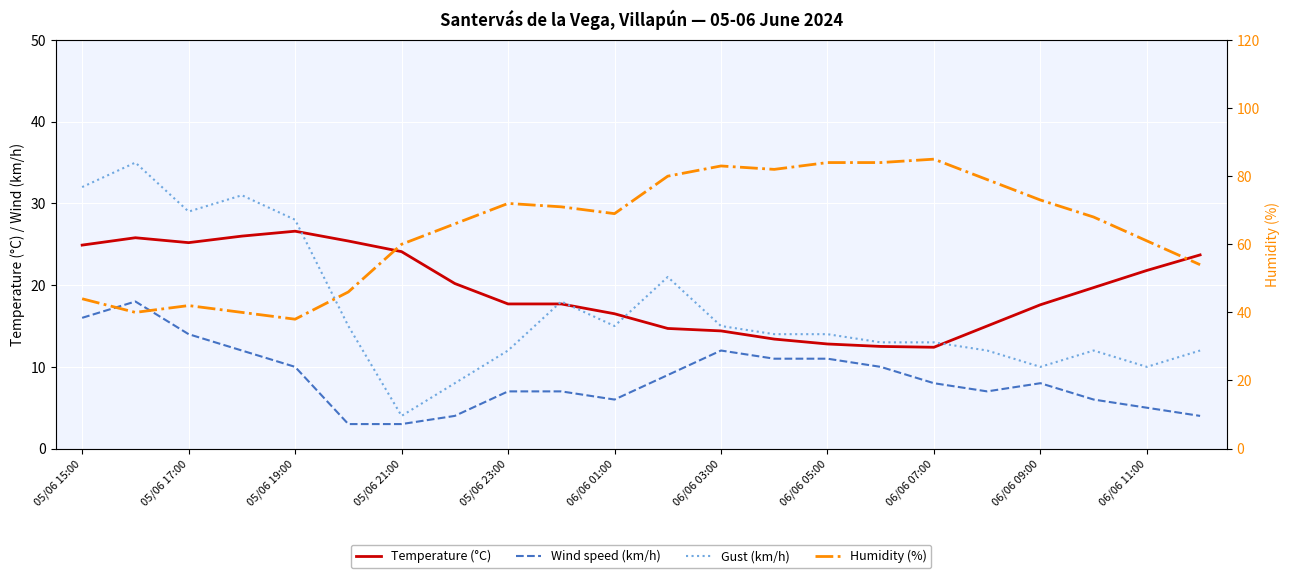

How many lines are shown in the chart?

4